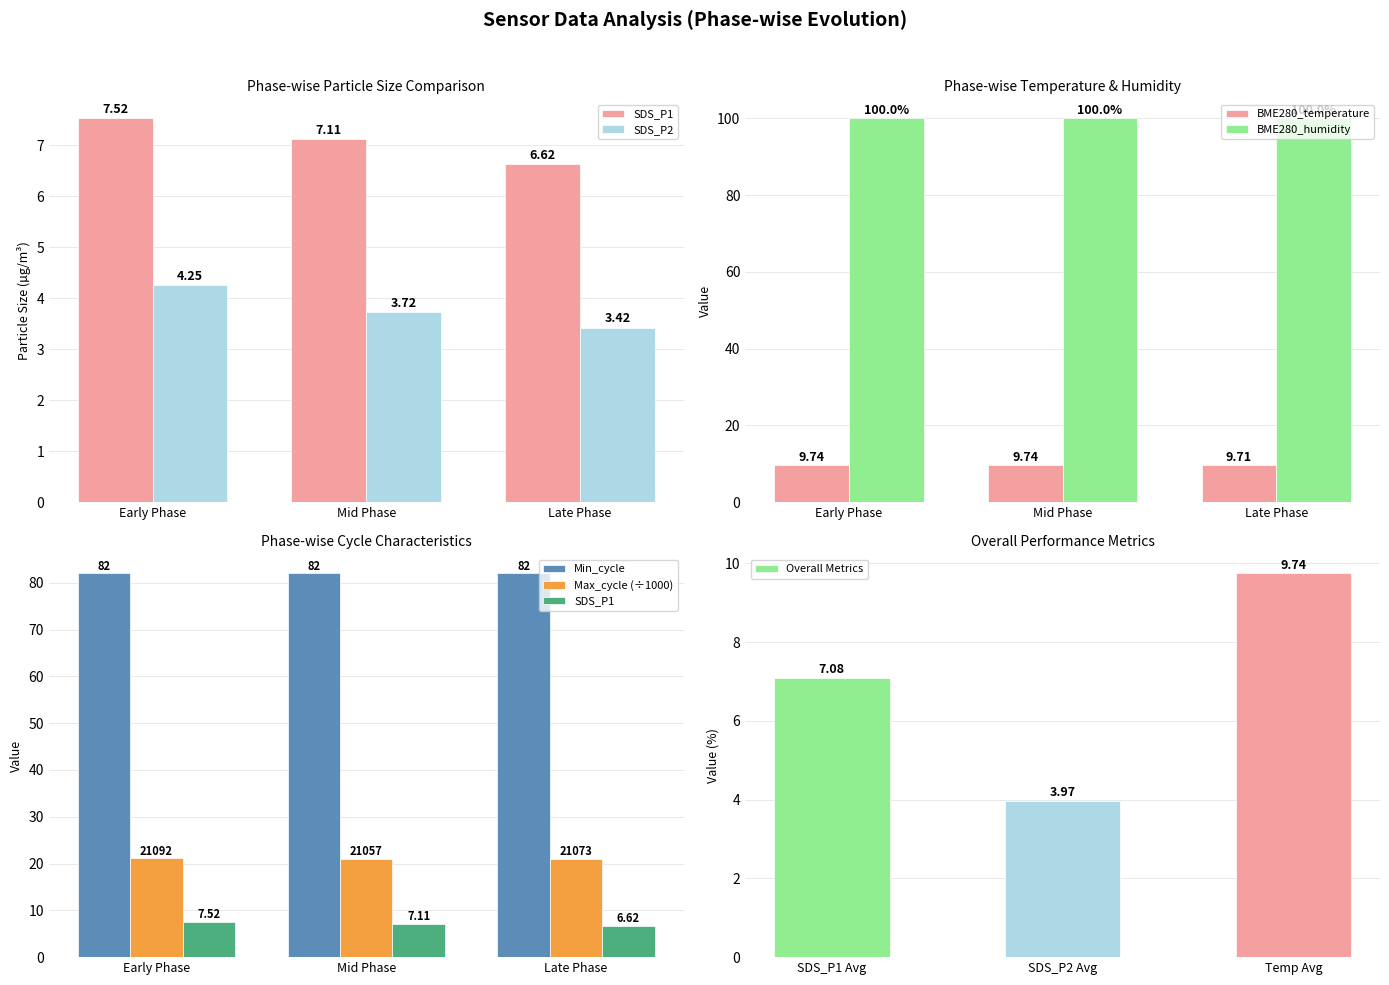

Which series has the largest total across all categories?

BME280_humidity